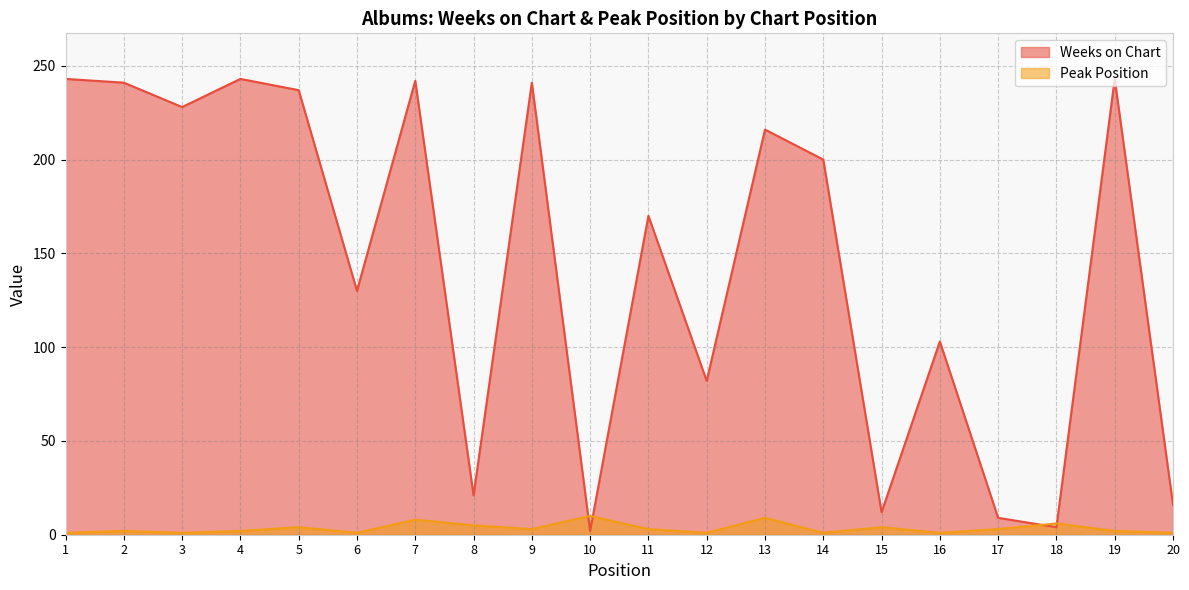

What is the average value of the Peak Position series?

3